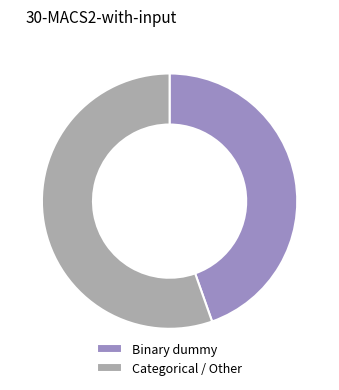

Rank the categories by value from highest to lowest.

Categorical / Other, Binary dummy